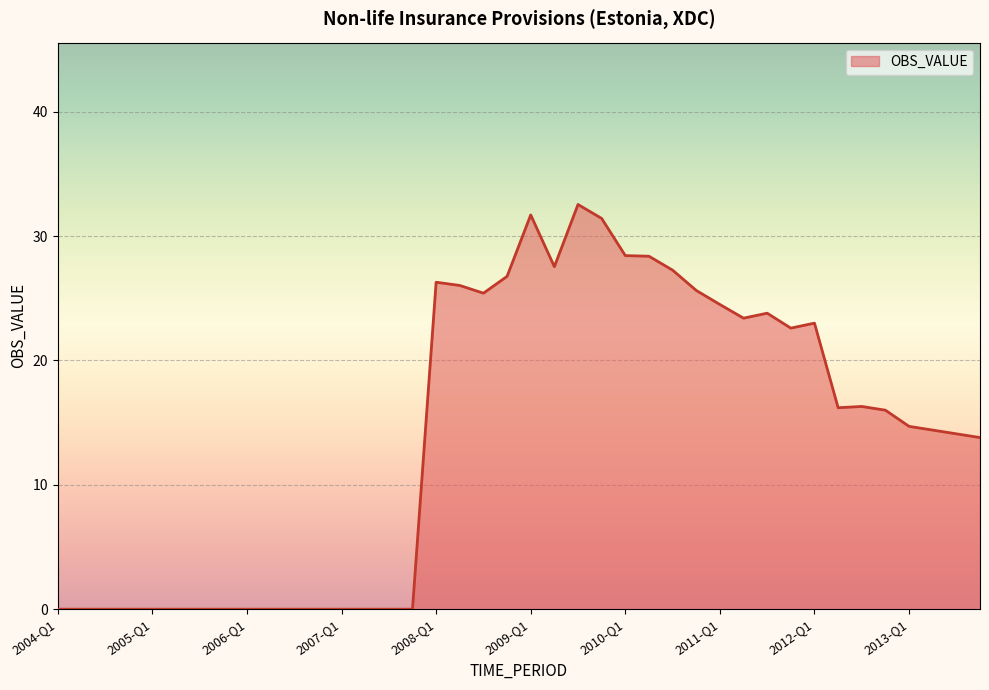

What is the maximum value shown in the chart?

32.5